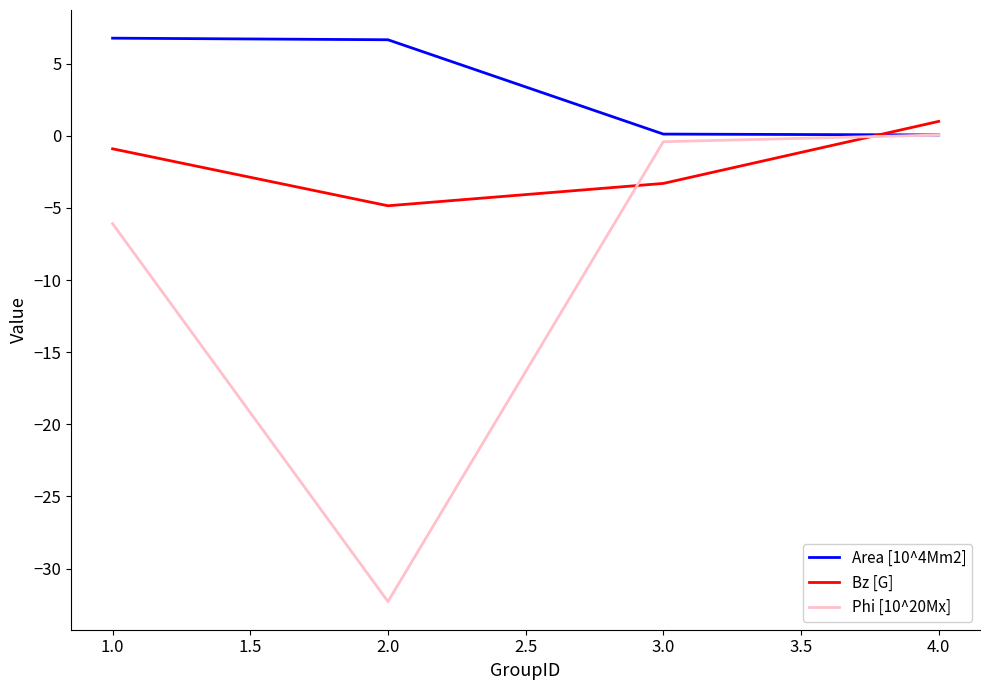

What is the smallest value displayed?

-32.3